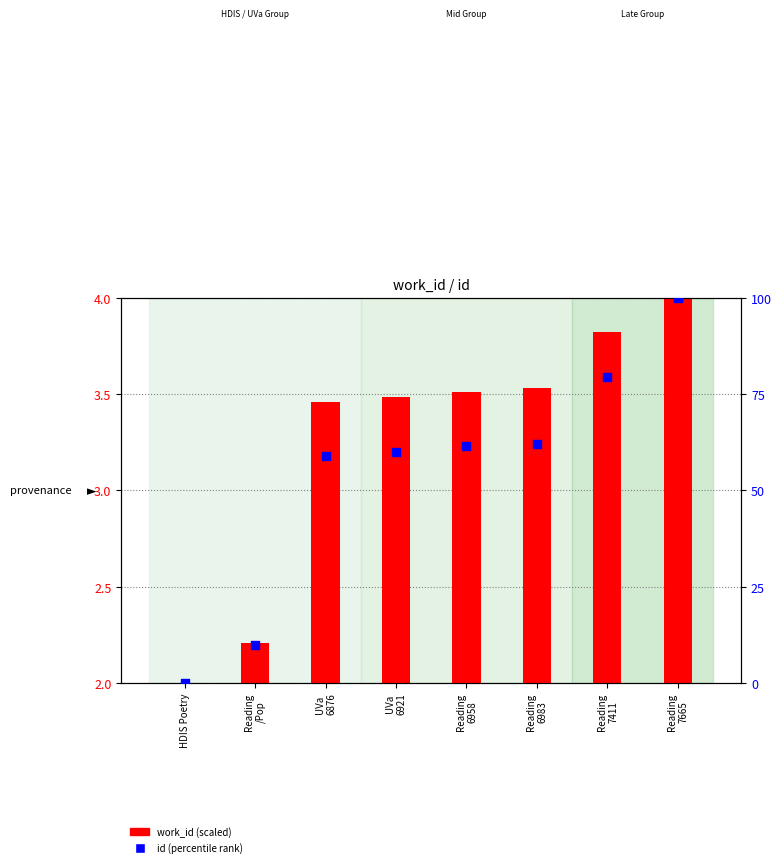

Which series has the widest spread of Y values?

id (percentile)